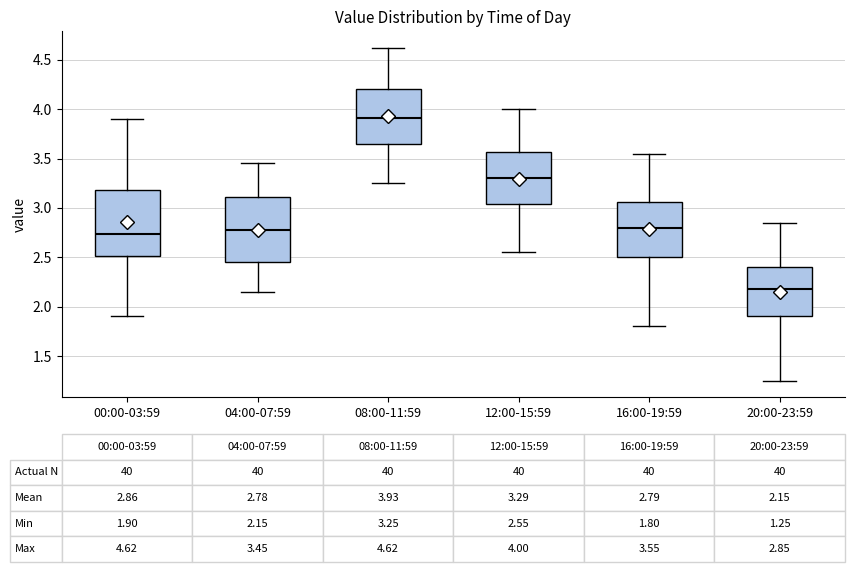

Which box's median line is the highest?

08:00-11:59